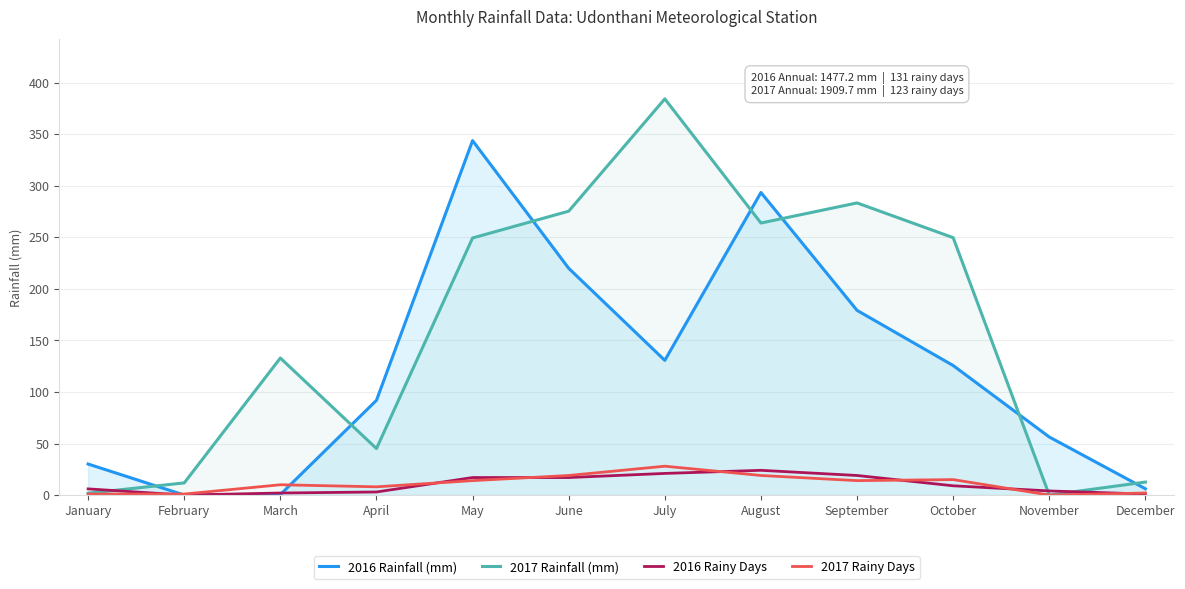

The 2016 Rainy Days series shows 3.0 at April. True or false?

True